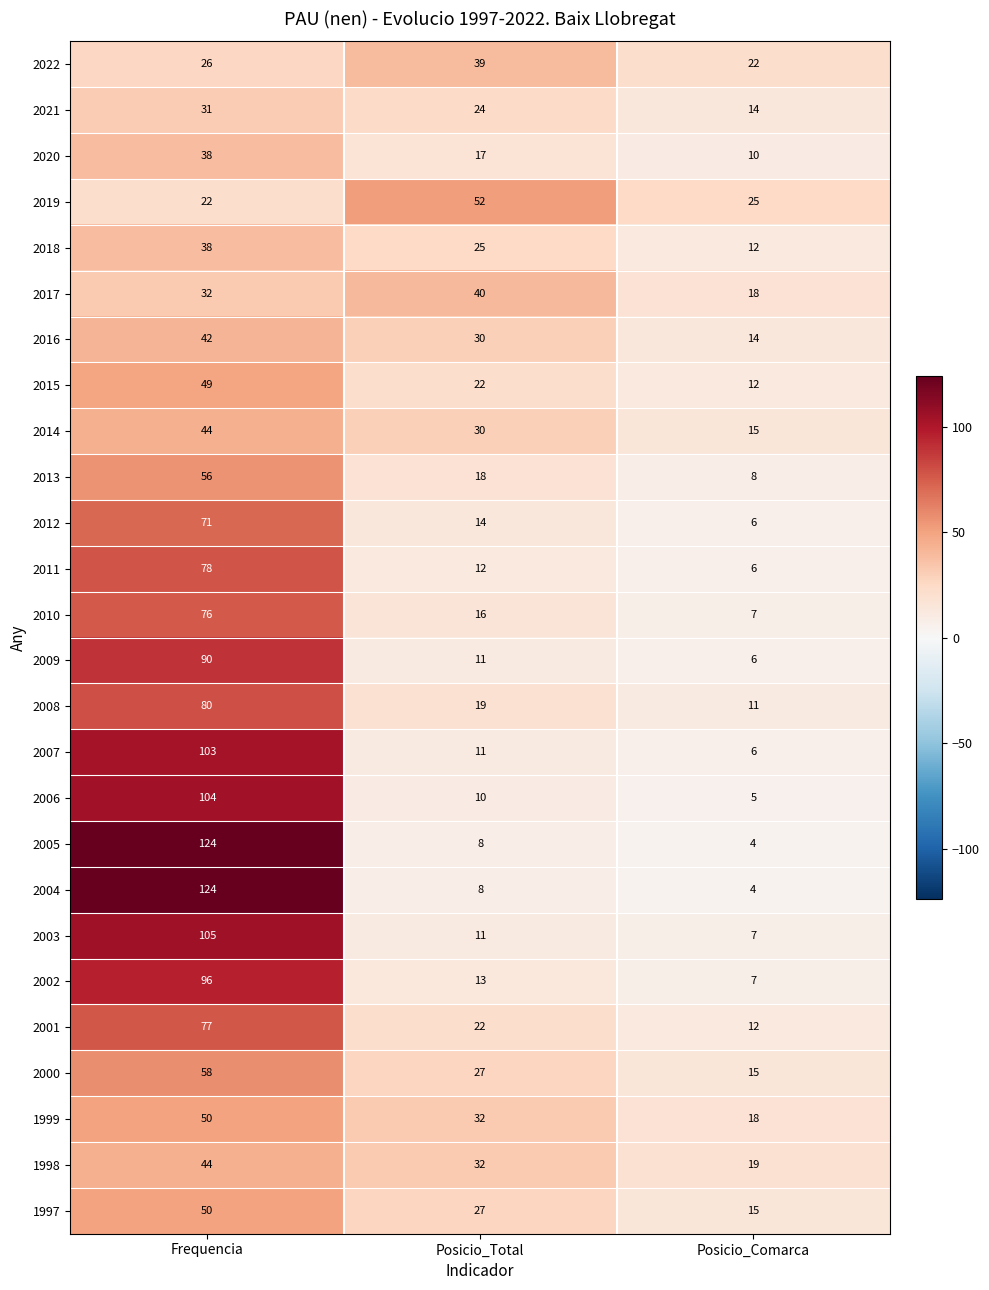

What value does the 2017 series have at Posicio_Total, to the nearest 5?

40